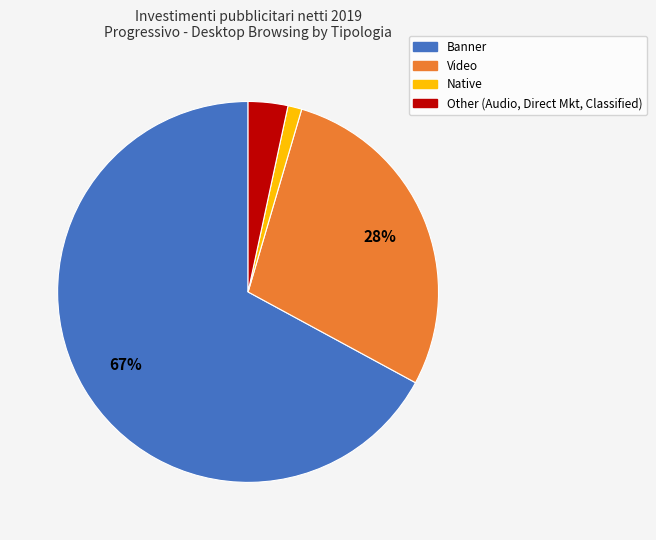

To the nearest percent, what is the average slice percentage?

25%